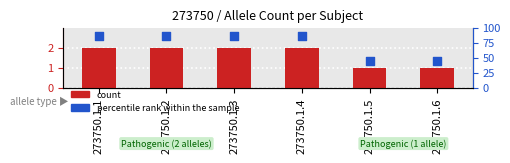

What are all the series names shown in the legend?

count, percentile rank within the sample